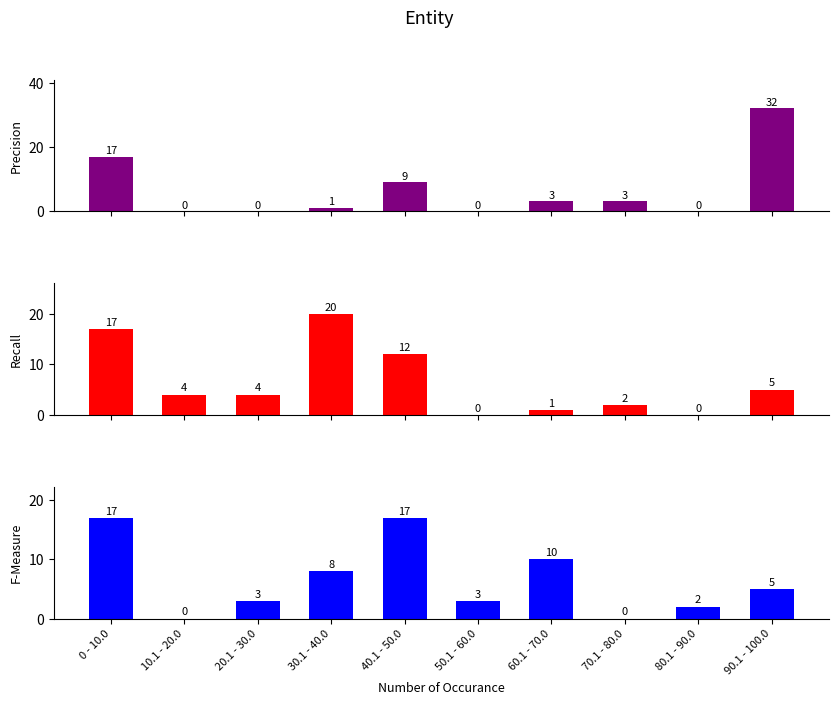

Does the chart contain stacked bars?

No